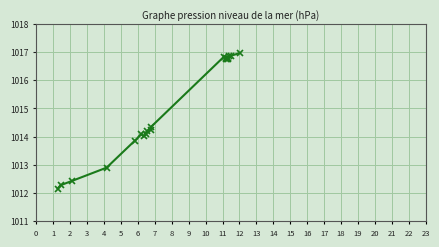

Count the number of categories in the chart.

20